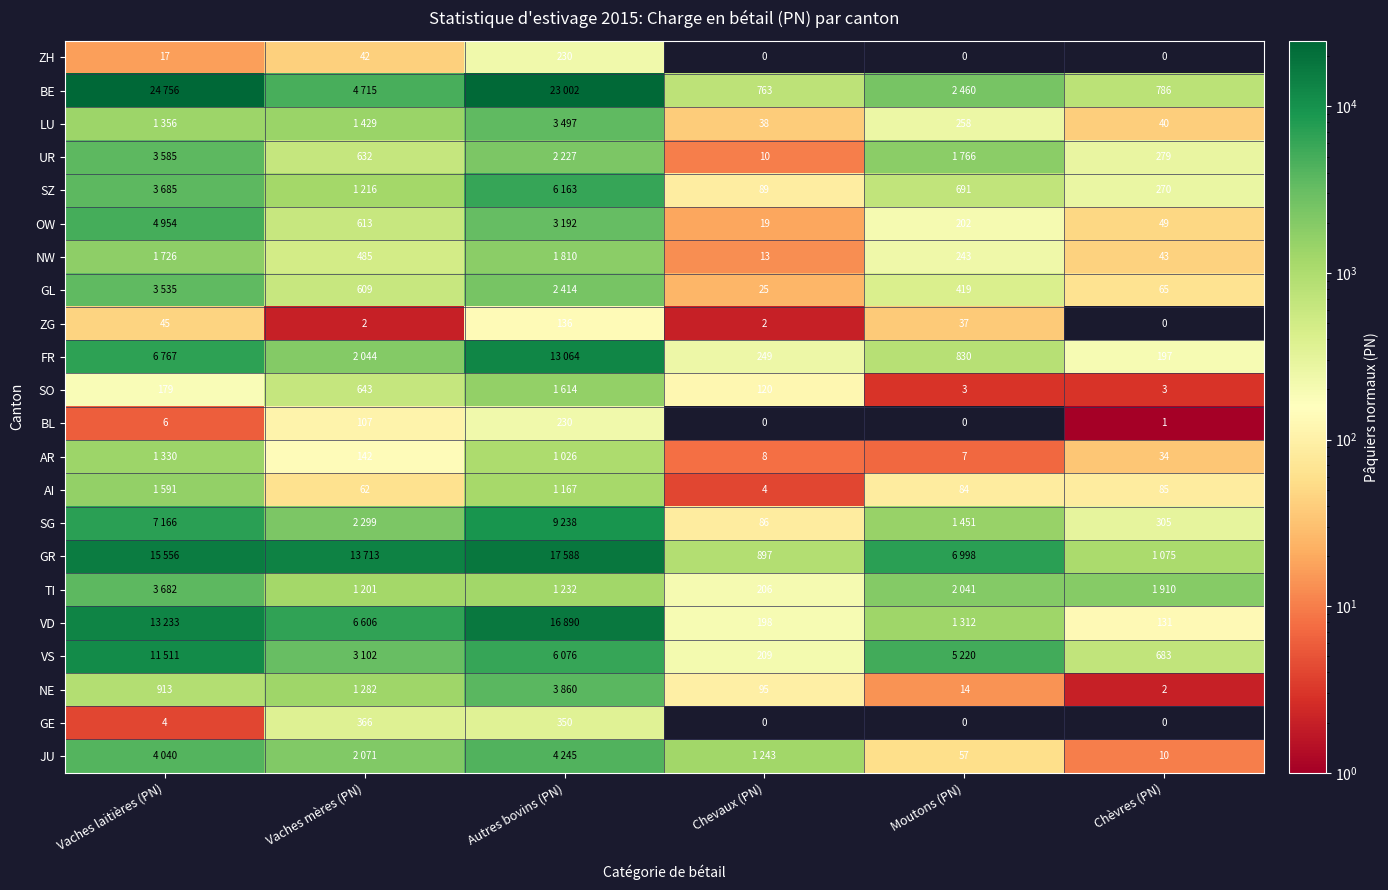

What is the sum of the ZH values at Autres bovins (PN) and Vaches mères (PN)?

272